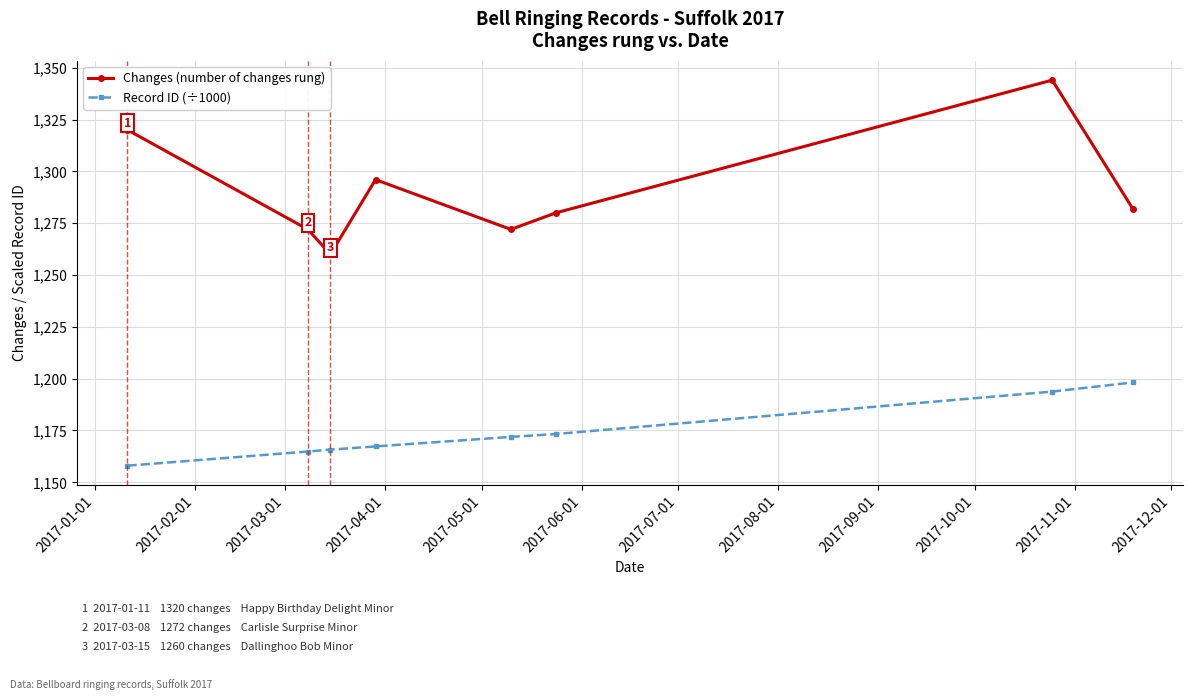

What is the value of the Changes (number of changes rung) point at the 3rd from the left?

1260.0